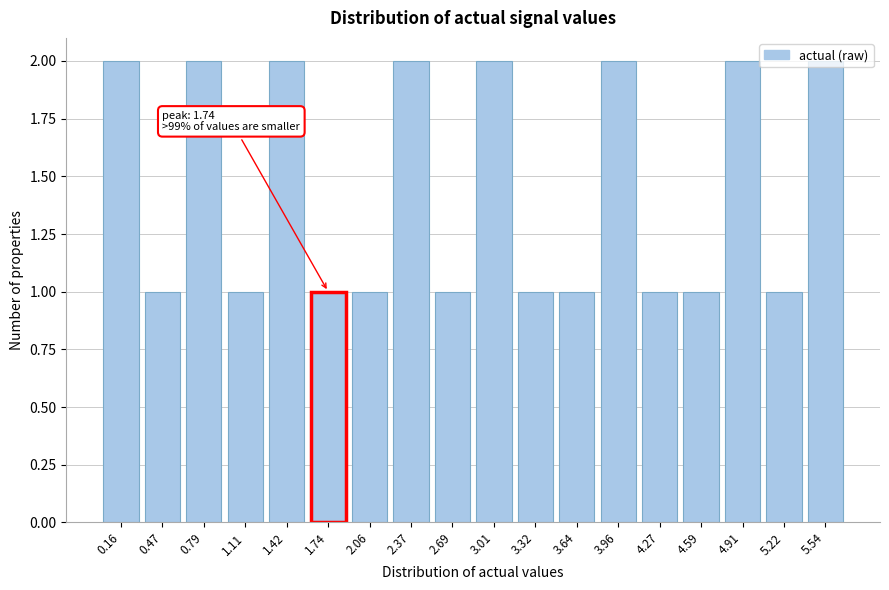

What is the change in value from 1.74 to 5.54?

+1